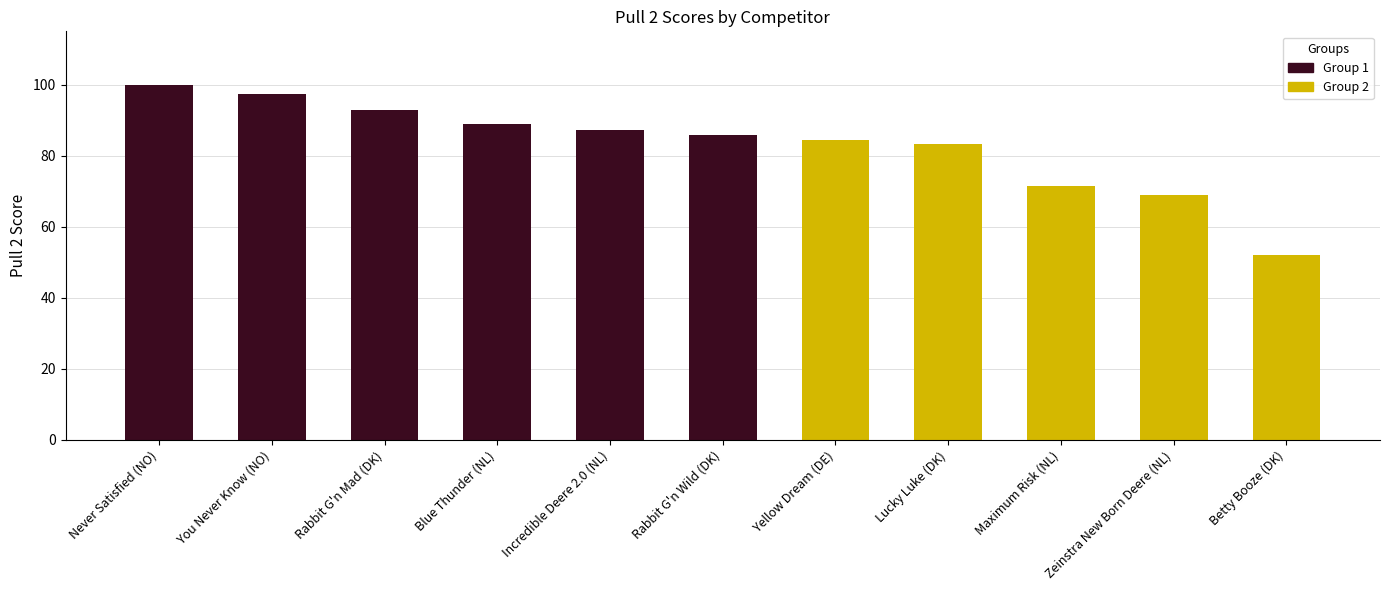

Between Rabbit G'n Wild (DK) and Zeinstra New Born Deere (NL), which is larger?

Rabbit G'n Wild (DK)